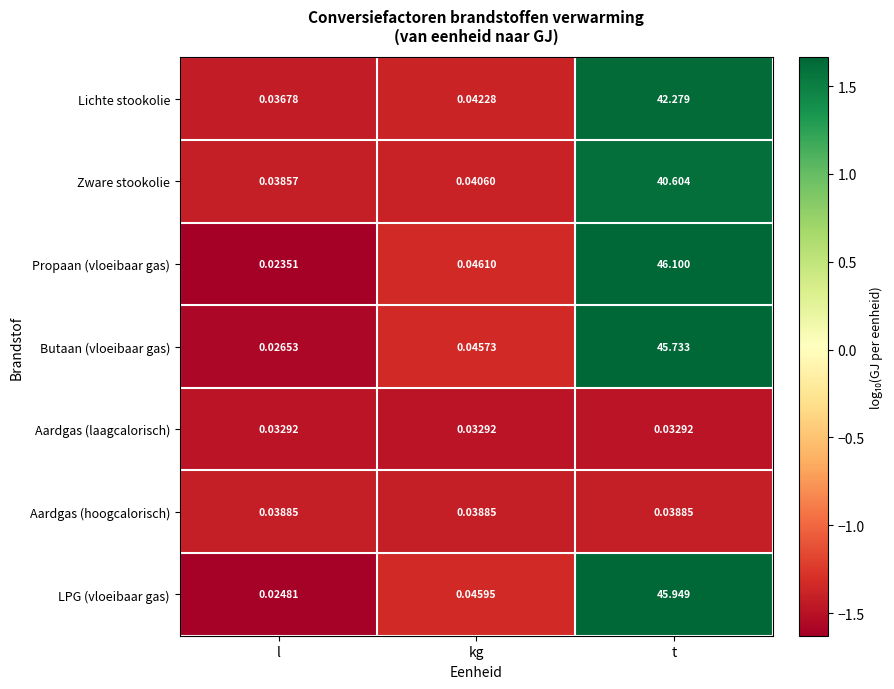

At l, list the series in order from smallest to largest.

Propaan (vloeibaar gas), LPG (vloeibaar gas), Butaan (vloeibaar gas), Aardgas (laagcalorisch), Lichte stookolie, Zware stookolie, Aardgas (hoogcalorisch)